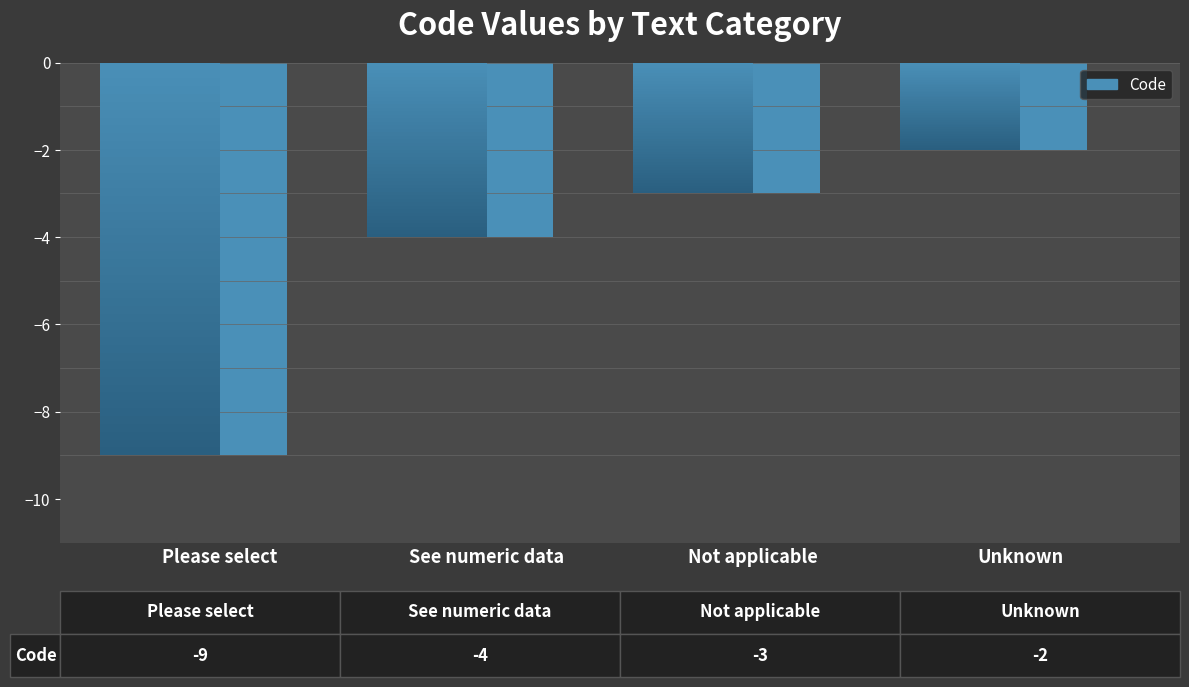

The chart shows a value of -4 at See numeric data. True or false?

True